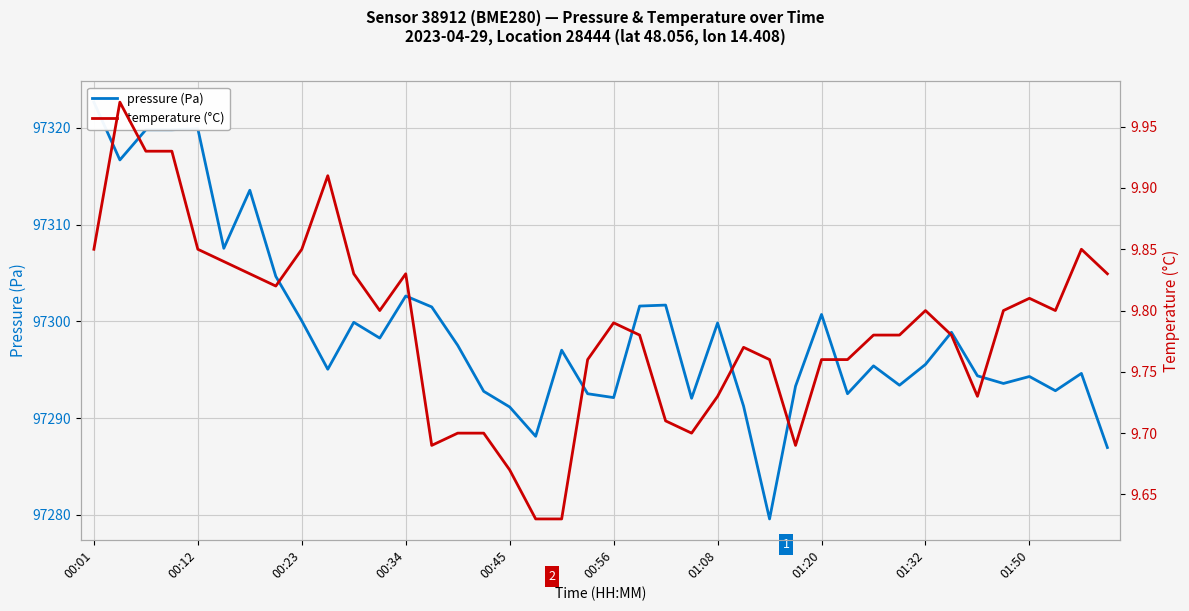

Which series has the largest total across all categories?

pressure (Pa)